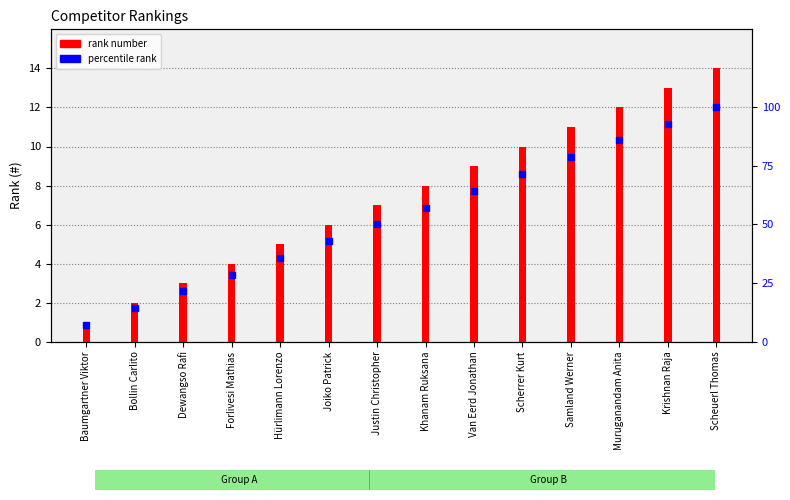

Is the value of rank number at Dewangso Rafi greater than the value of percentile rank at Dewangso Rafi?

No